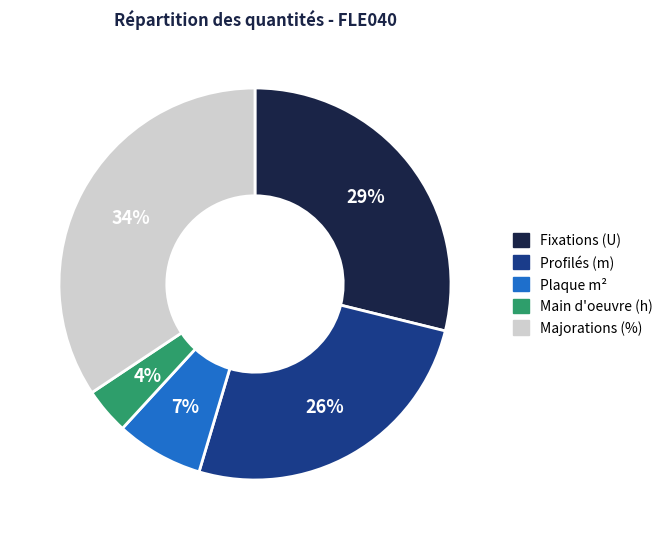

Combined, do Majorations (%) and Main d'oeuvre (h) account for over 50%?

No